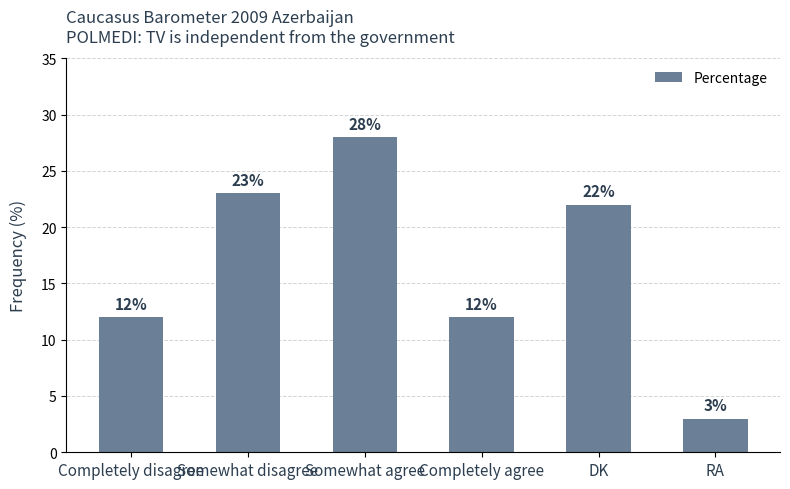

Approximately how many times larger is the value at Somewhat agree compared to DK?

1.3